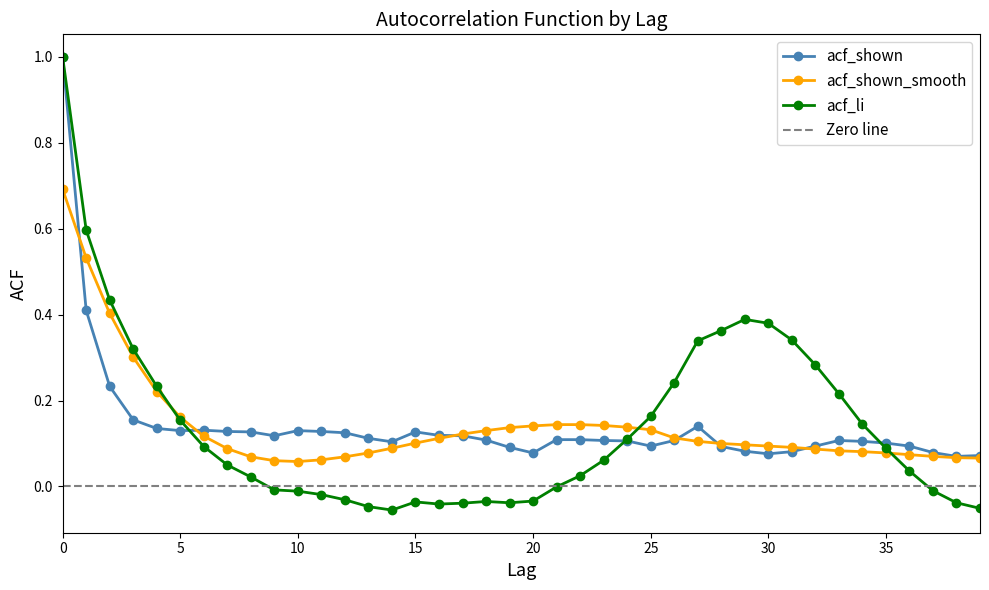

Is the value of acf_shown_smooth at 24 greater than the value of acf_li at 18?

Yes